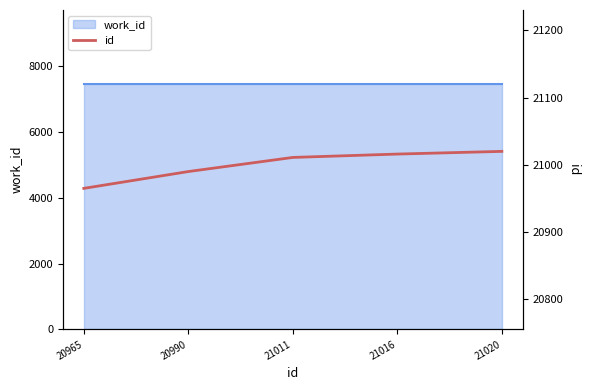

At which label does the data first exceed 21011?

21016